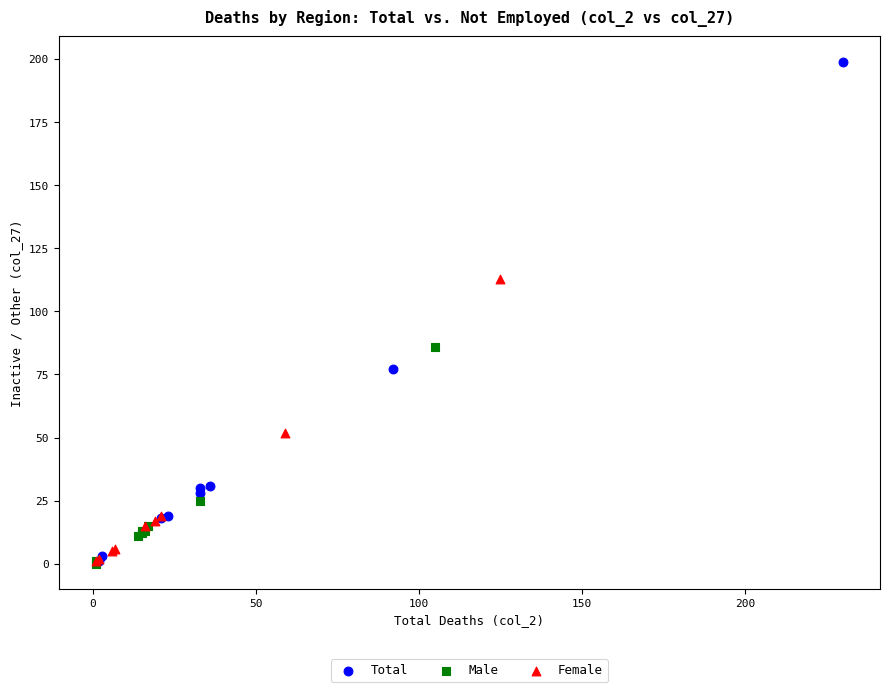

Which series contains the highest Y value?

Total